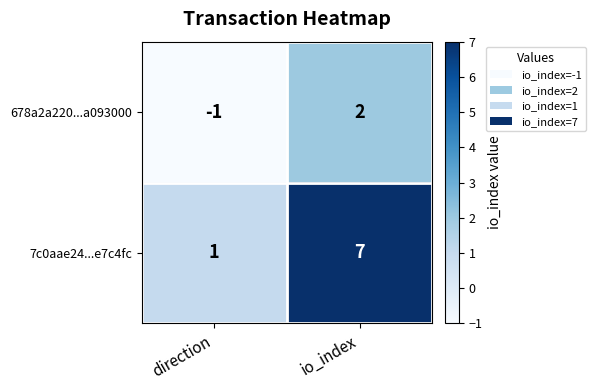

Reading right to left, extract all data points from this chart.

678a2a220...a093000: 2	-1
7c0aae24...e7c4fc: 7	1